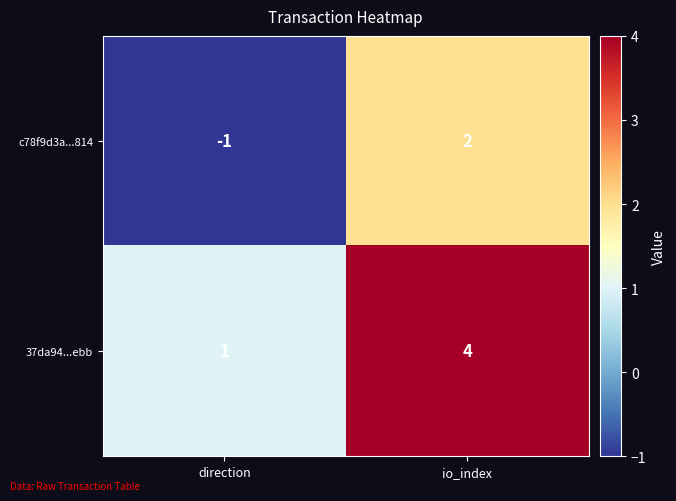

What is the sum of the 37da94...ebb values at direction and io_index?

5